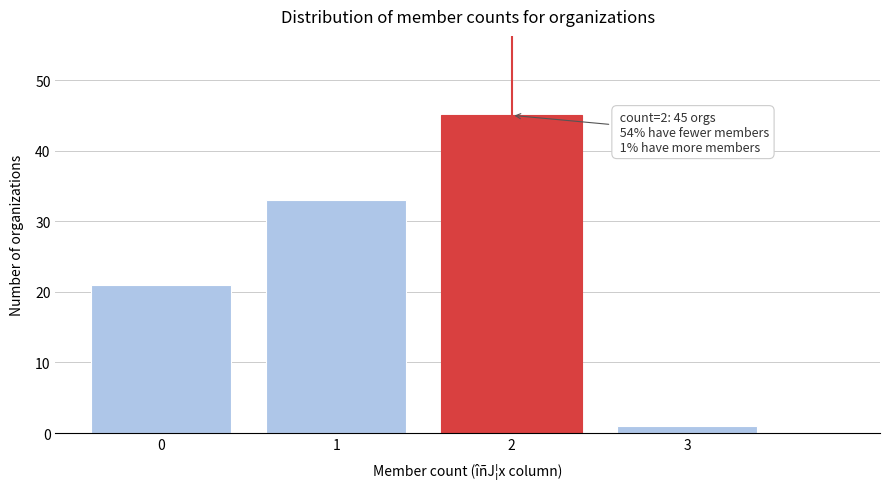

Reading left to right, what are all the values shown in this chart?

21	33	45	1